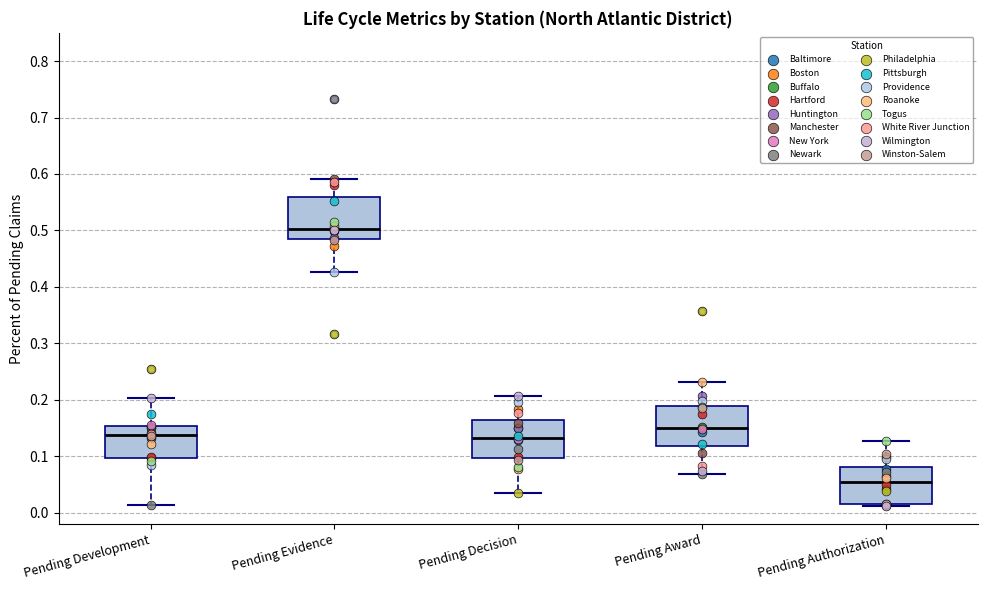

Which box has the lowest median line?

Pending Authorization